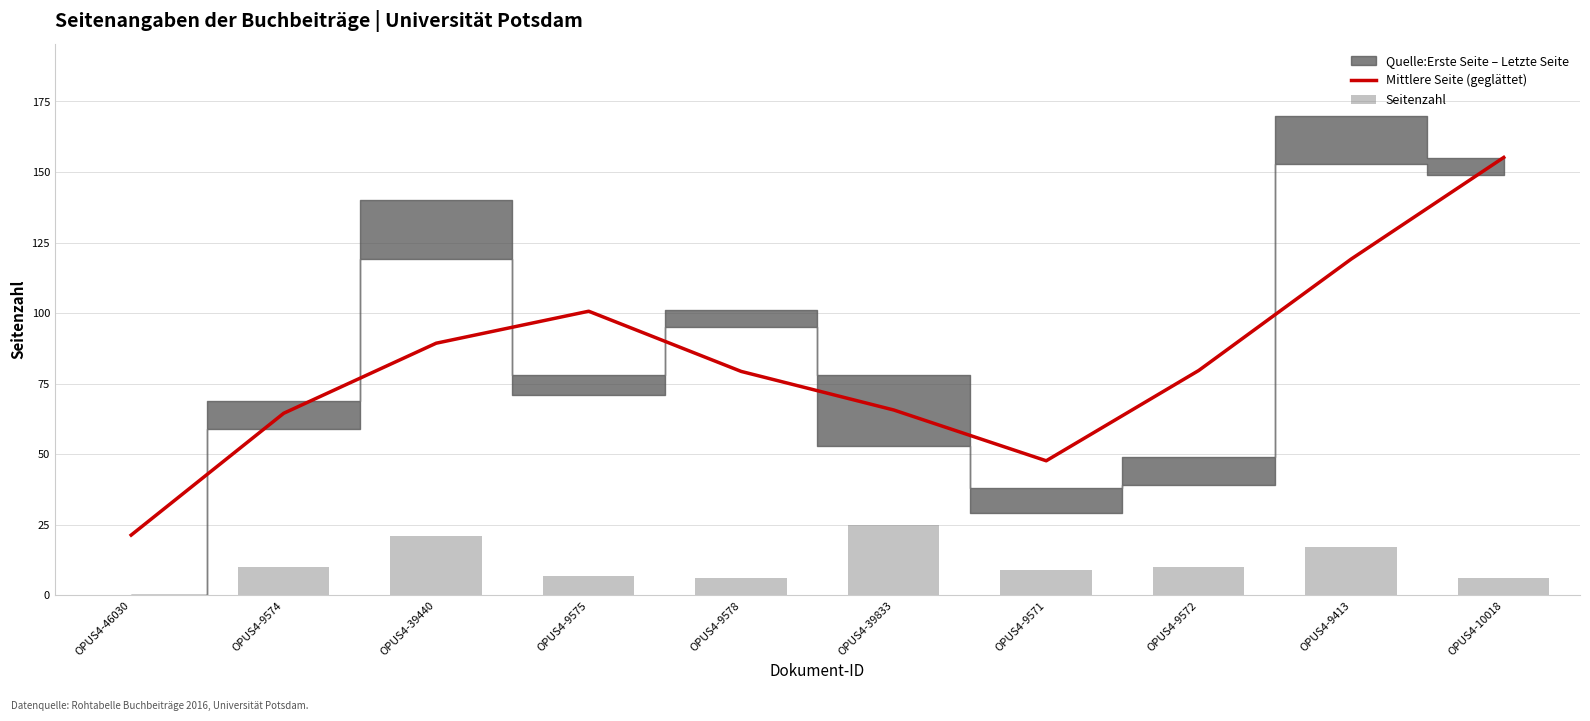

Which series has the largest total across all categories?

Mittlere Seite (geglättet)